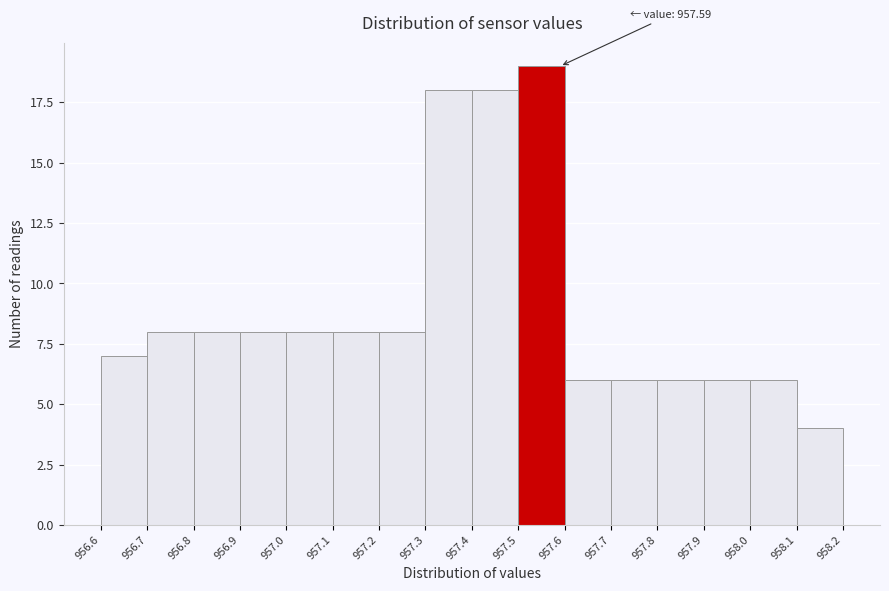

Over which range of the x-axis is the bar tallest?

957.5 to 957.6